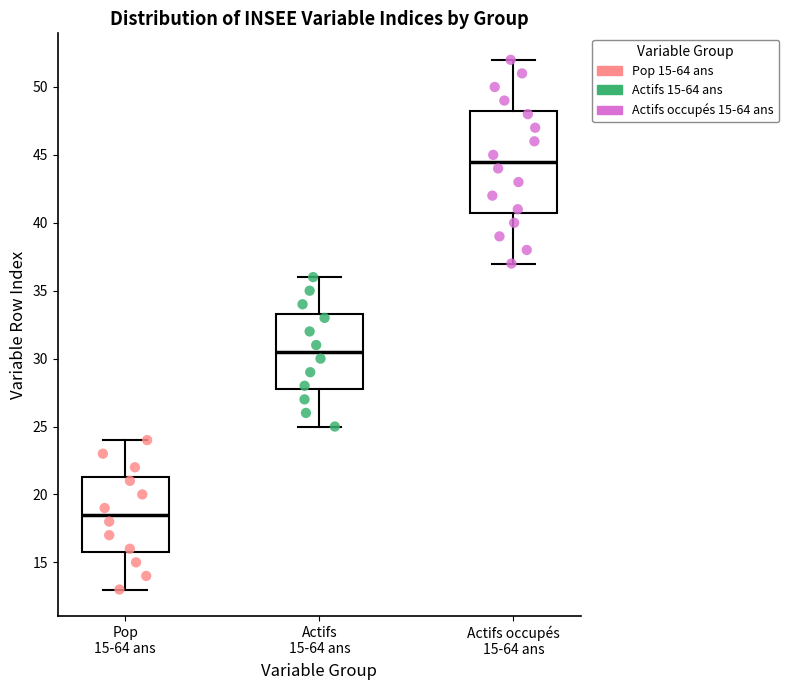

Where is the upper edge of the box for Actifs 15-64 ans on the y-axis? The values are not printed on the chart, so give them approximately, as read against the axis.

33.5